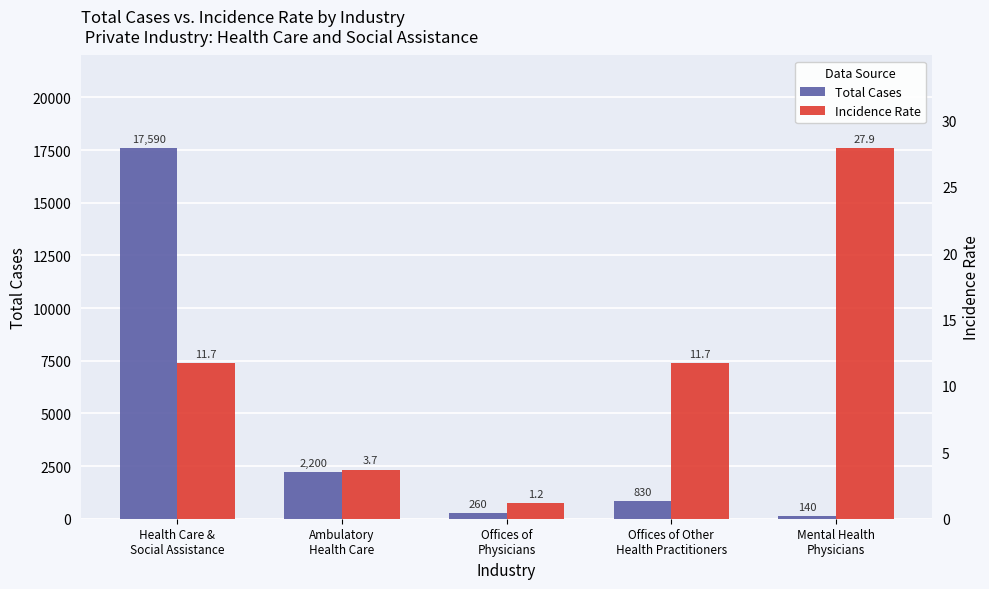

Reading left to right, what are all the values shown in this chart?

Total Cases: Health Care &
Social Assistance=17590.0	Ambulatory
Health Care=2200.0	Offices of
Physicians=260.0	Offices of Other
Health Practitioners=830.0	Mental Health
Physicians=140.0
Incidence Rate: Health Care &
Social Assistance=11.7	Ambulatory
Health Care=3.7	Offices of
Physicians=1.2	Offices of Other
Health Practitioners=11.7	Mental Health
Physicians=27.9